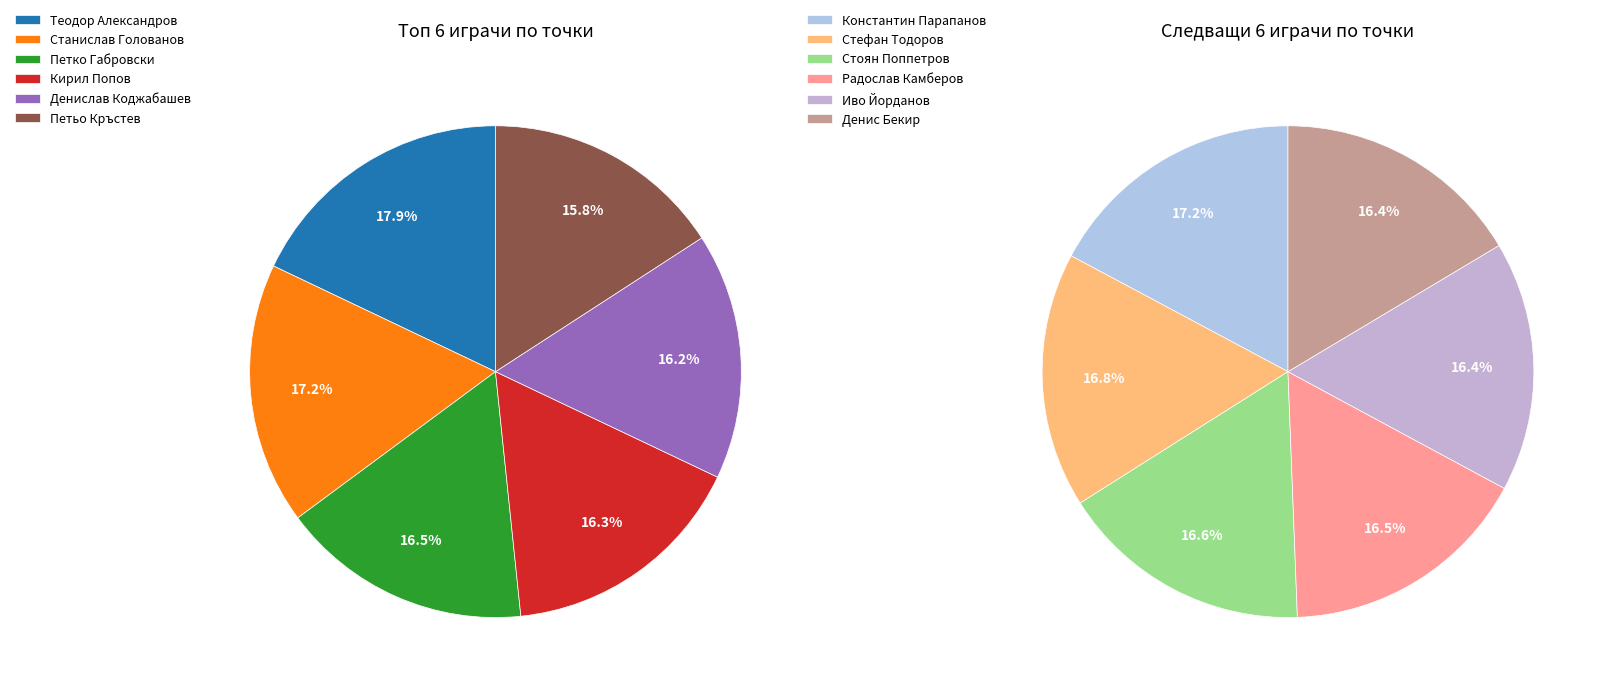

Does Константин Парапанов represent more than half of the total?

No